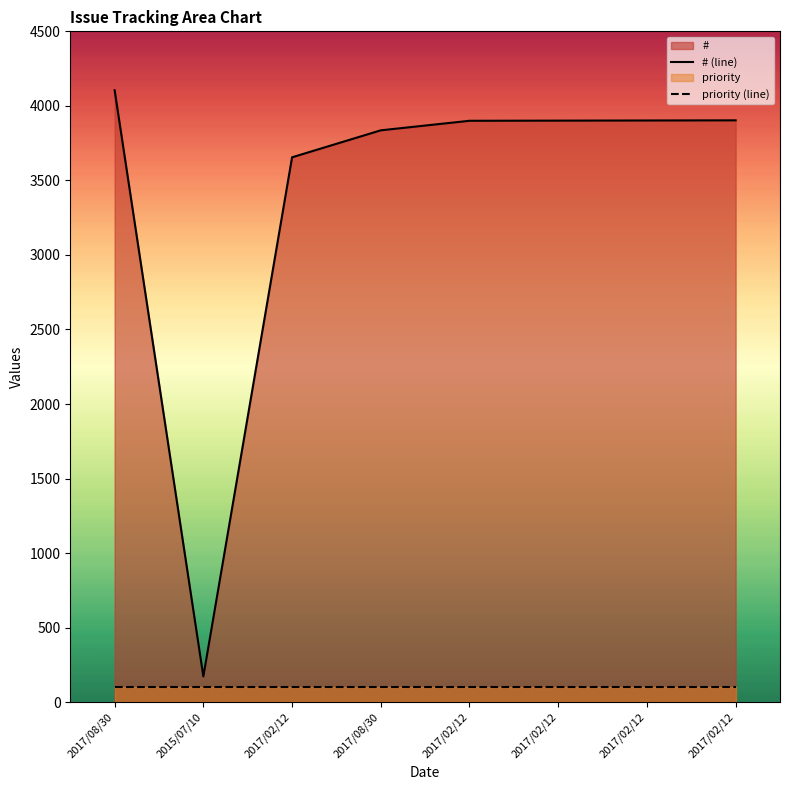

True or false: # (line) and priority (line) cross at least once.

False